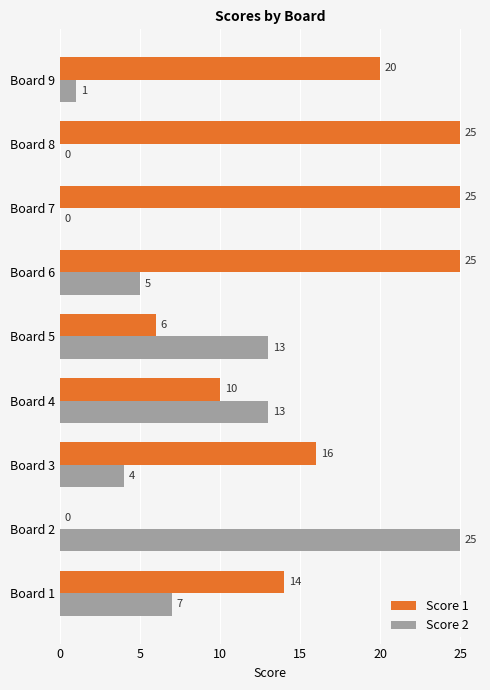

At which category is the sum across all series the highest?

Board 6